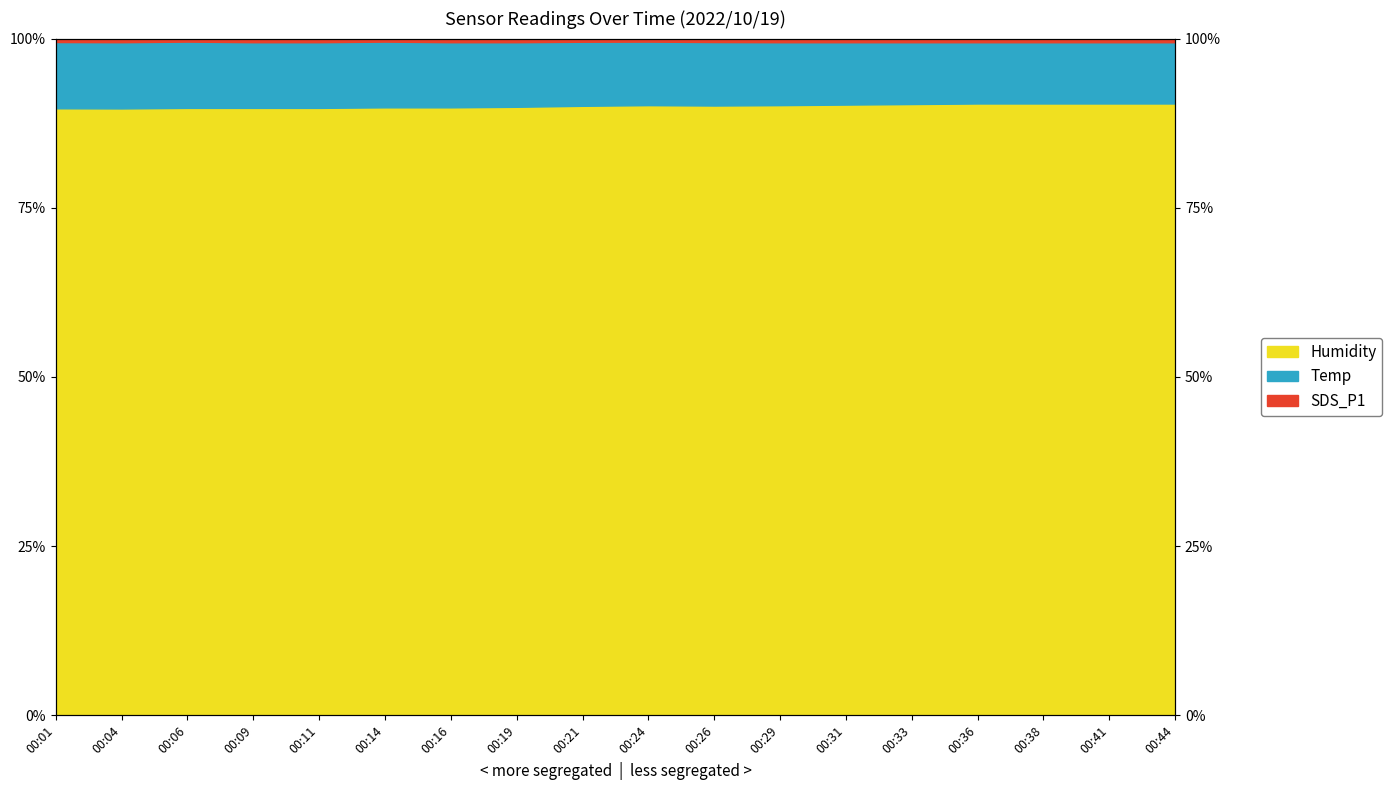

At which label is Temp closest to 90?

00:21